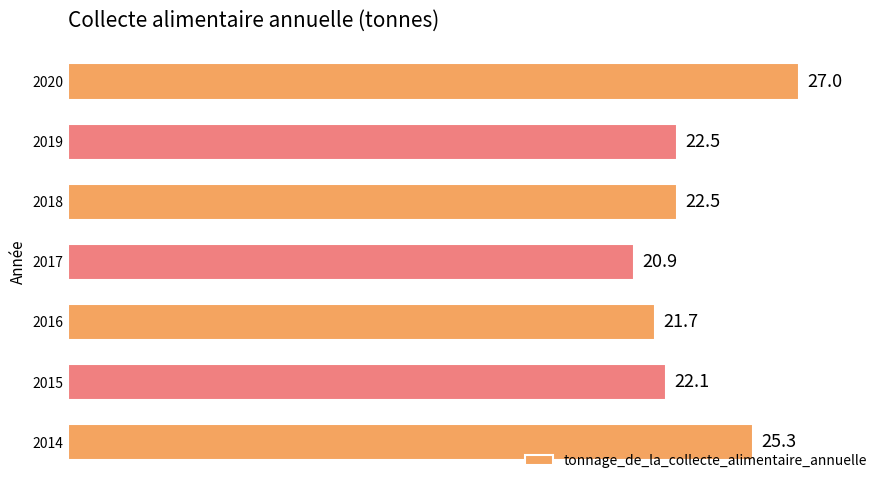

Are the bars grouped side by side (vs. stacked)?

No